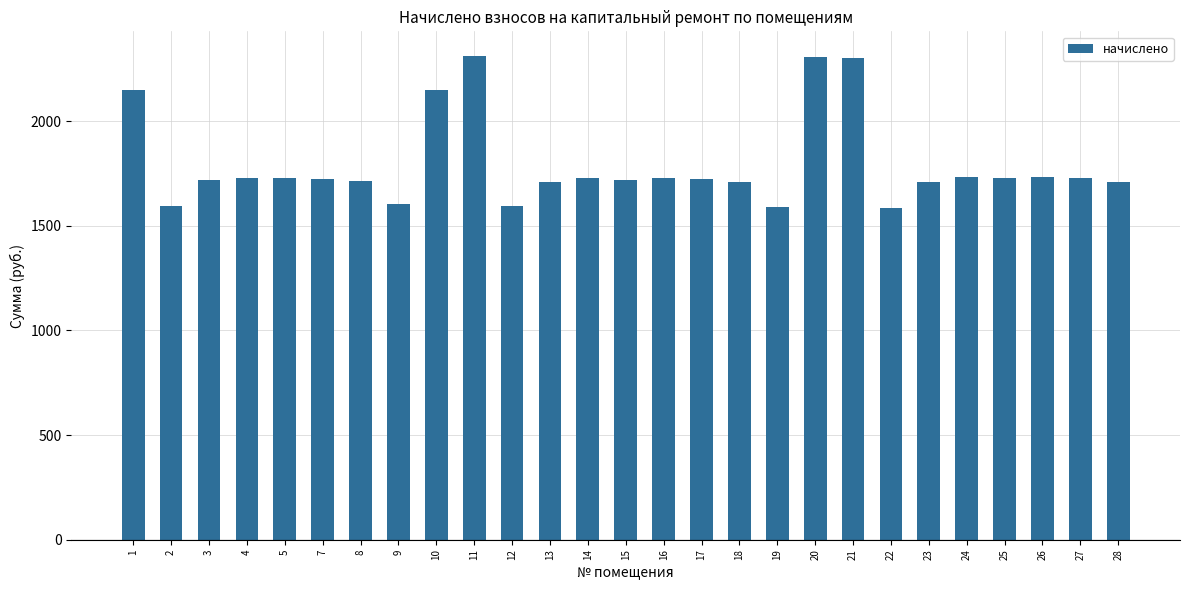

Is it true that the value at 17 is 1722.0?

True